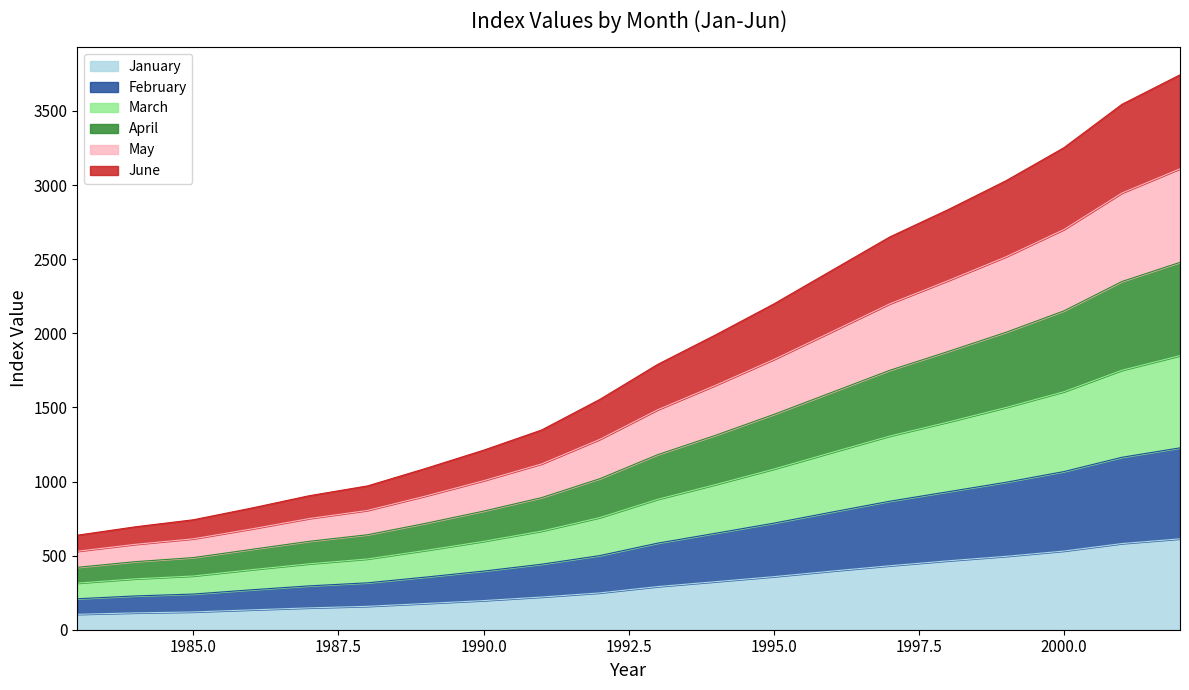

At 1984, list the series in order from largest to smallest.

April, March, May, February, June, January